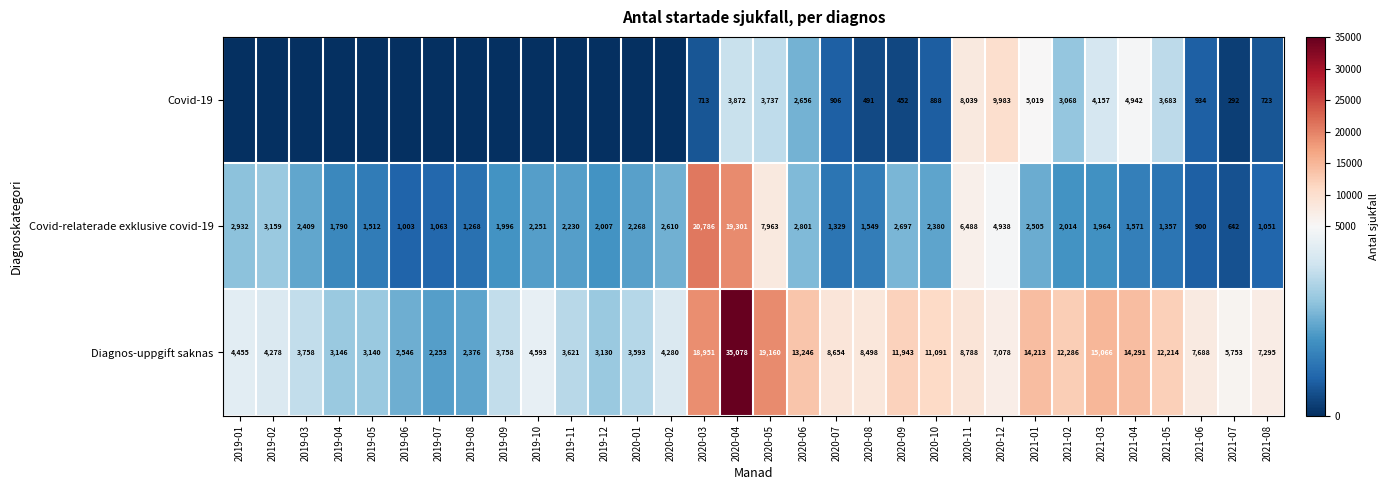

What is the difference between the maximum and second lowest values in the Covid-relaterade exklusive covid-19 series?

19886